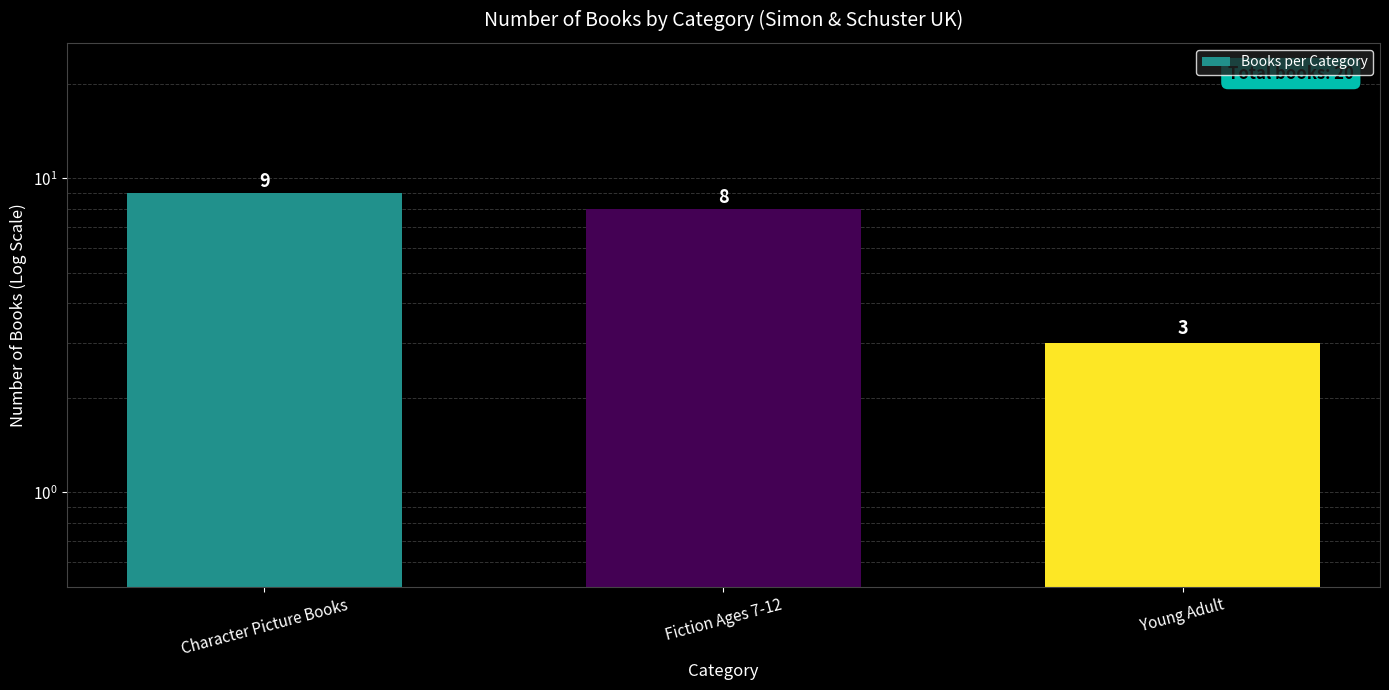

Reading right to left, extract all data points from this chart.

3	8	9